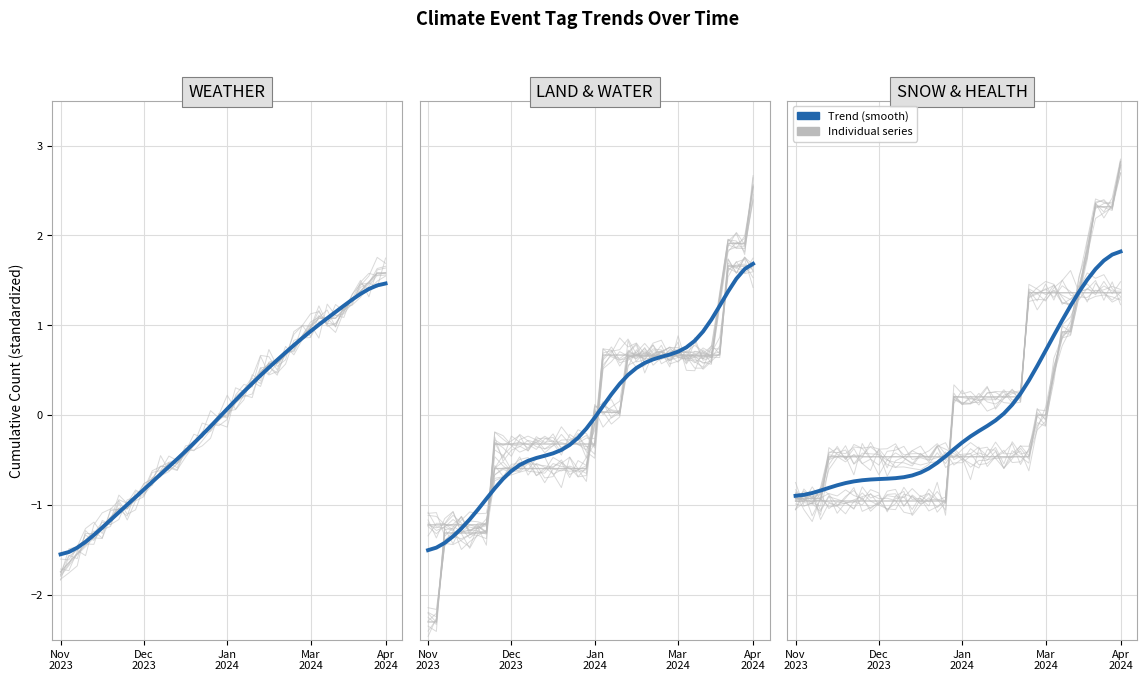

Reading left to right, extract all data points from this chart.

-0.9	-0.9	-0.9	-0.8	-0.8	-0.8	-0.8	-0.7	-0.7	-0.7	-0.7	-0.7	-0.7	-0.7	-0.7	-0.6	-0.6	-0.5	-0.5	-0.4	-0.3	-0.2	-0.2	-0.1	-0.1	0.0	0.1	0.2	0.4	0.5	0.7	0.9	1.1	1.2	1.4	1.5	1.6	1.7	1.8	1.8